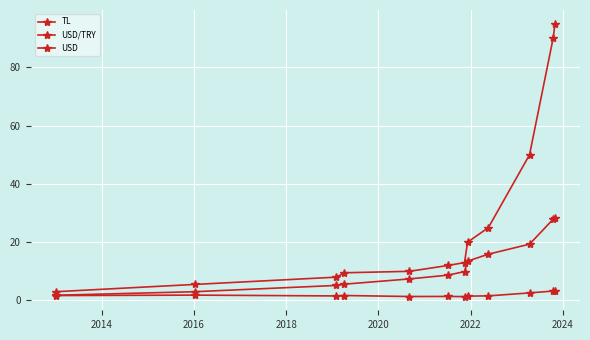

How many lines are shown in the chart?

3